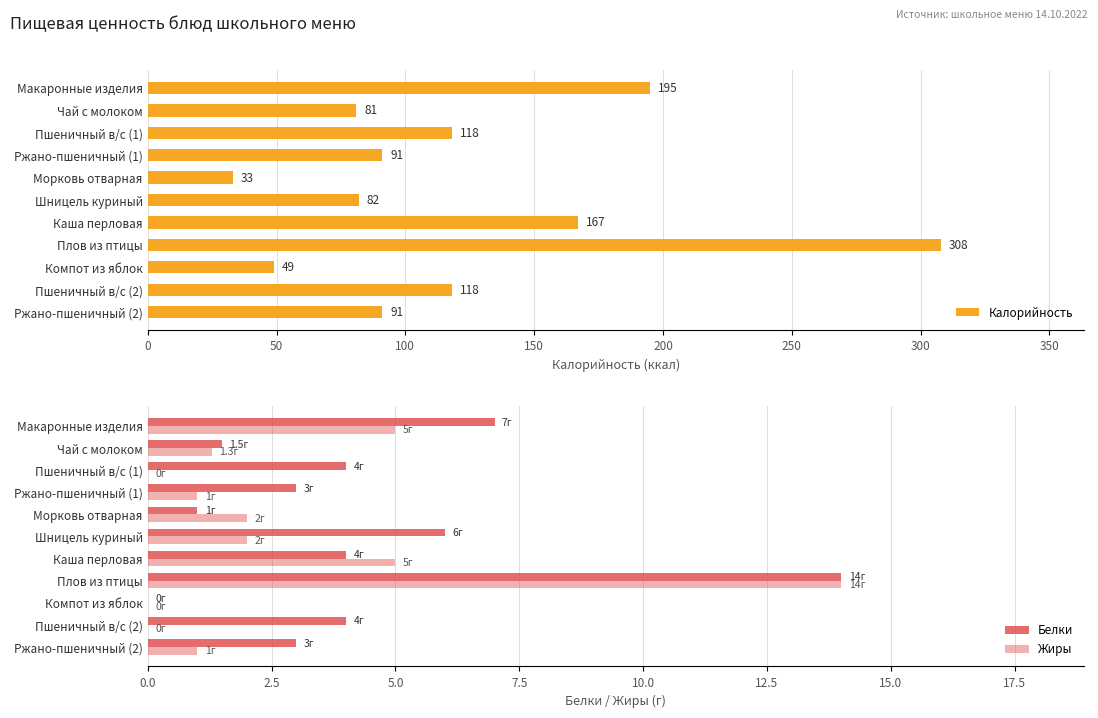

Is it true that Калорийность equals 82 at Шницель куриный?

True